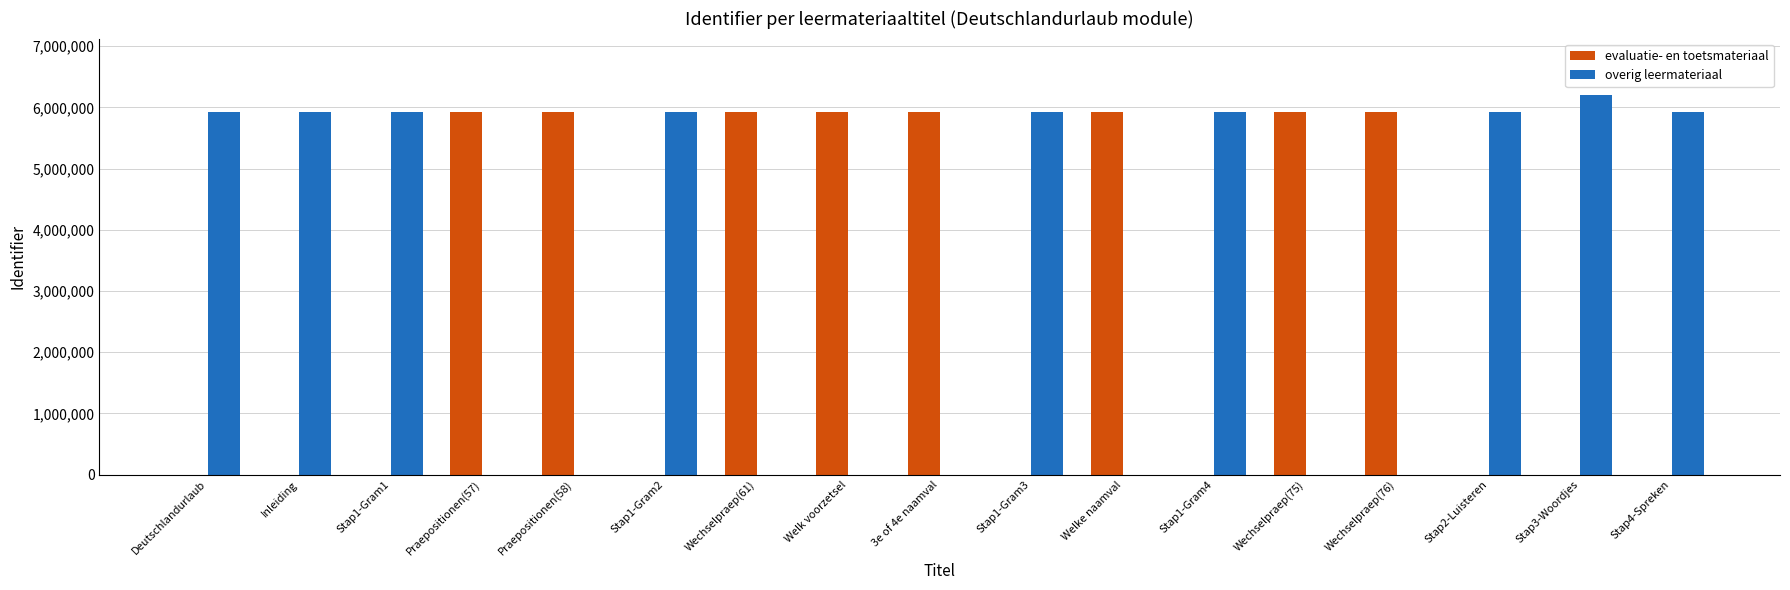

Which series has the largest range (max minus min)?

overig leermateriaal